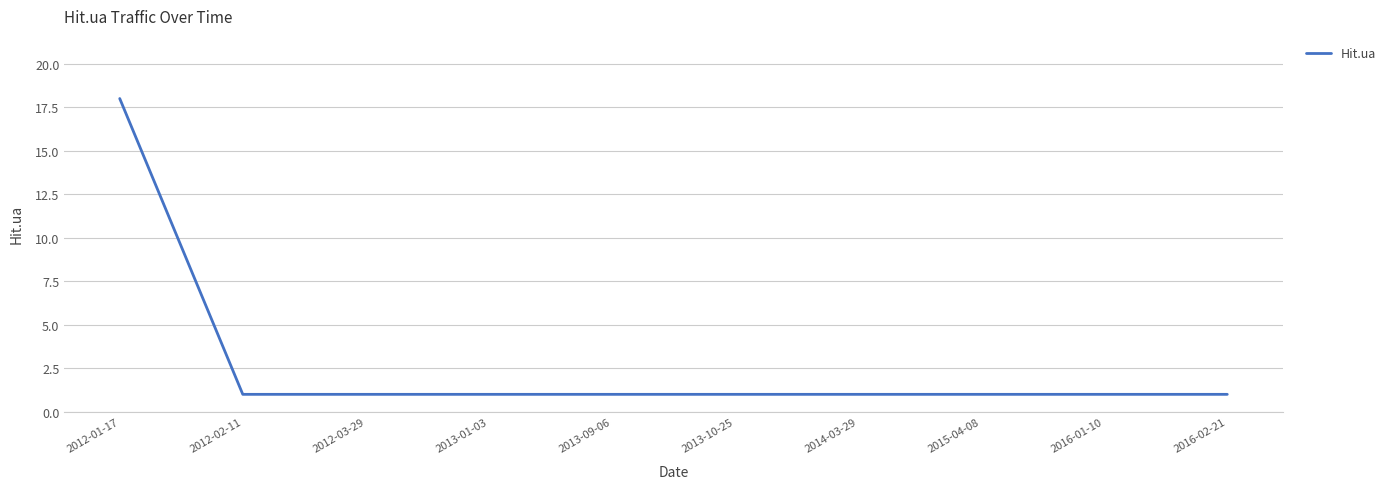

Does the chart have visible grid lines?

Yes